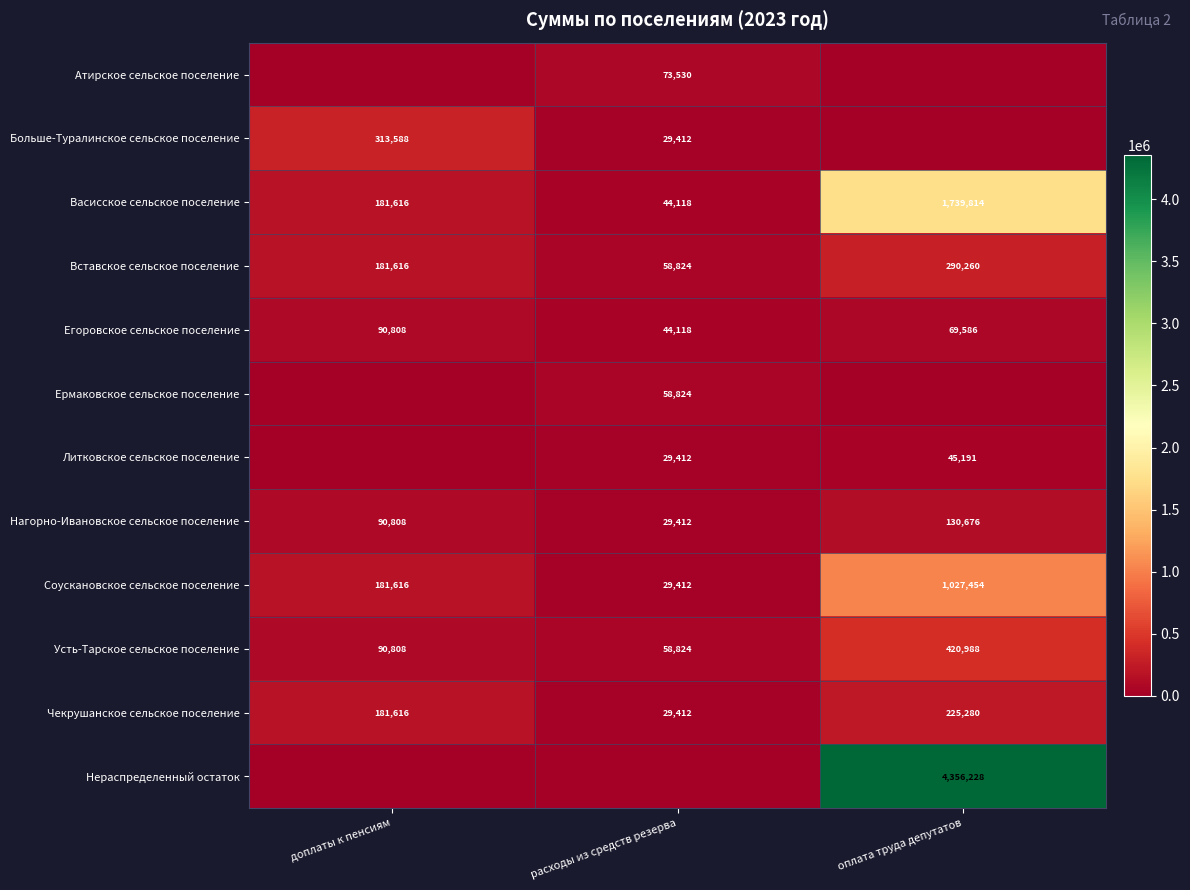

What is the difference between the highest and lowest values at расходы из средств резерва?

73530.0